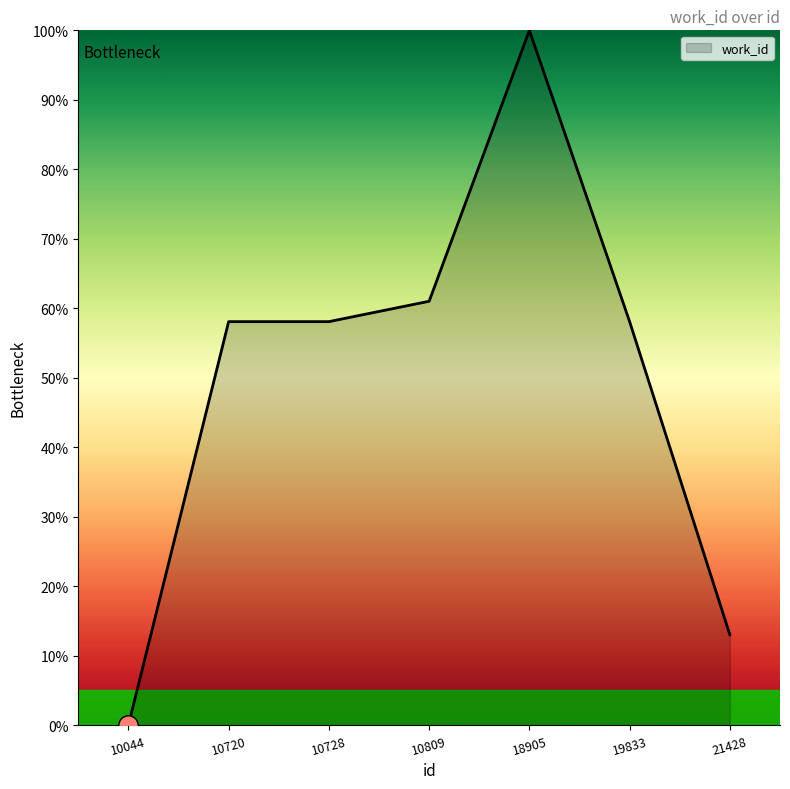

How many values are above zero?

6